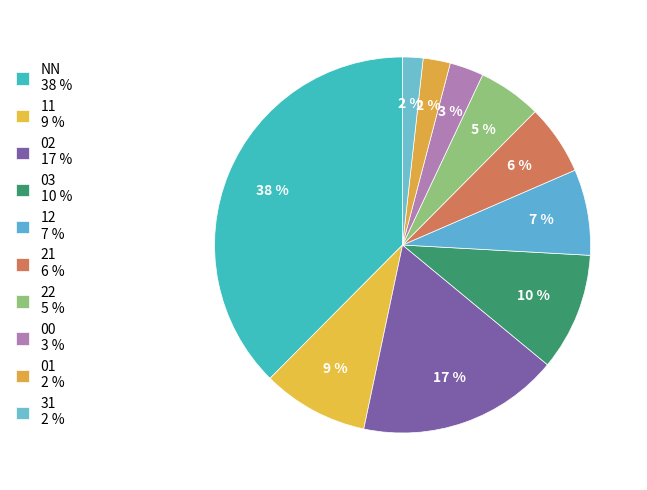

Rank the categories by value from lowest to highest.

31, 01, 00, 22, 21, 12, 11, 03, 02, NN